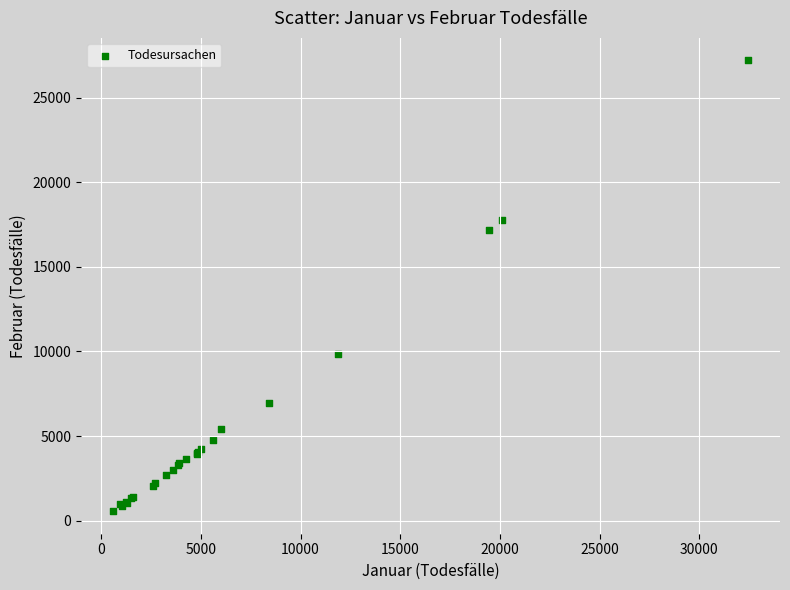

What Y value in the scatter plot is closest to 13886?

17184